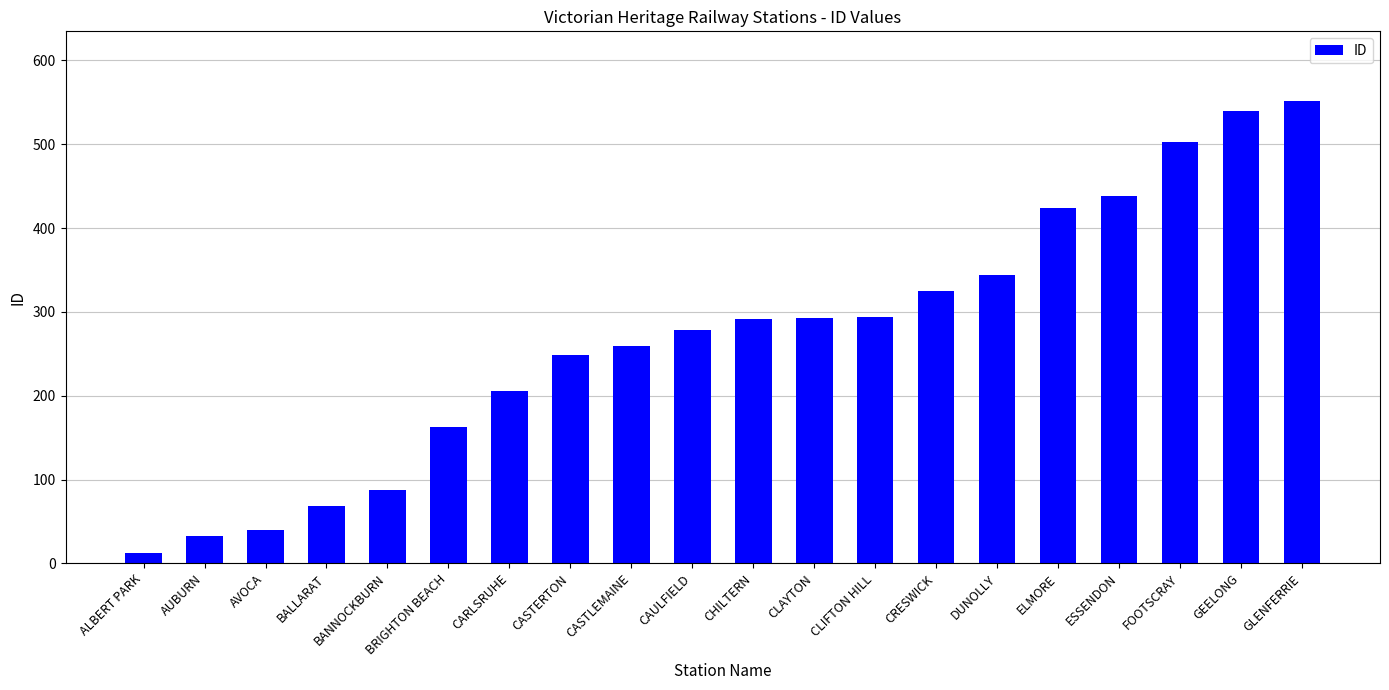

What is the sum of all values?

5399